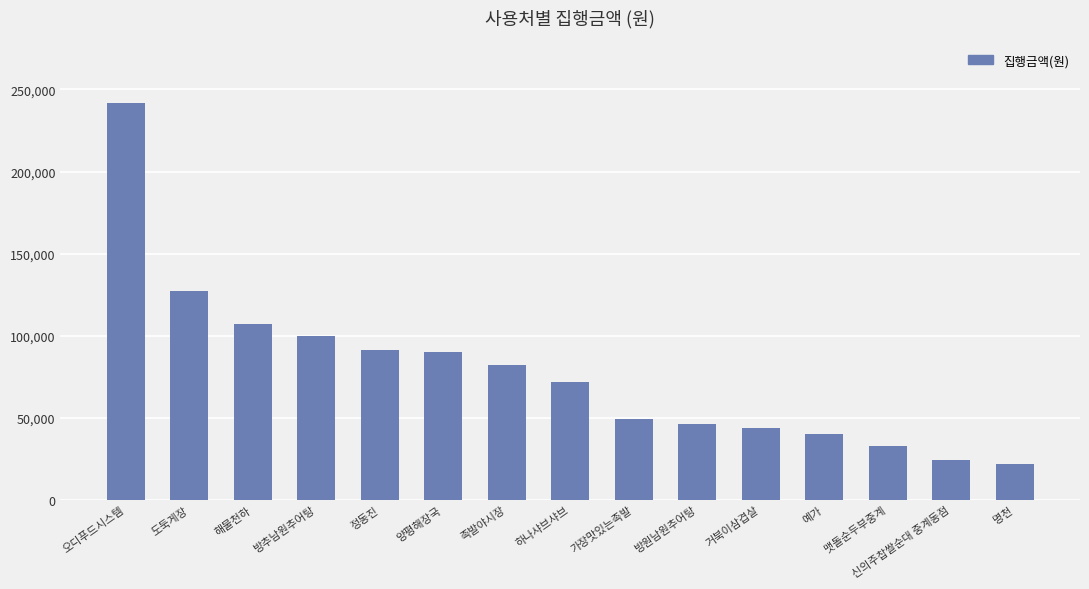

The value at 정동진 is 91000. True or false?

True